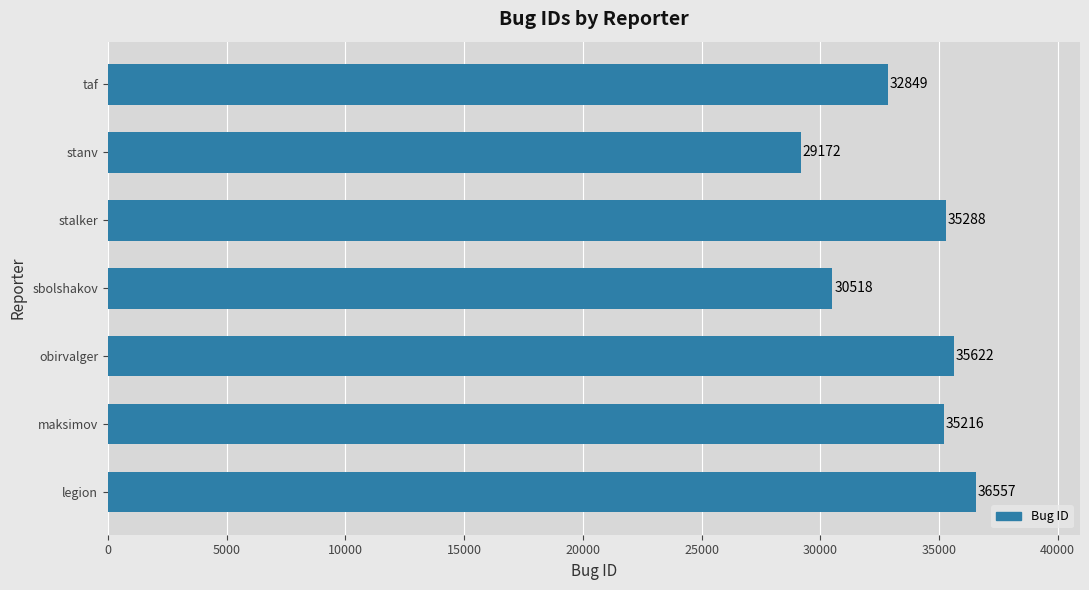

What is the smallest value displayed?

29172